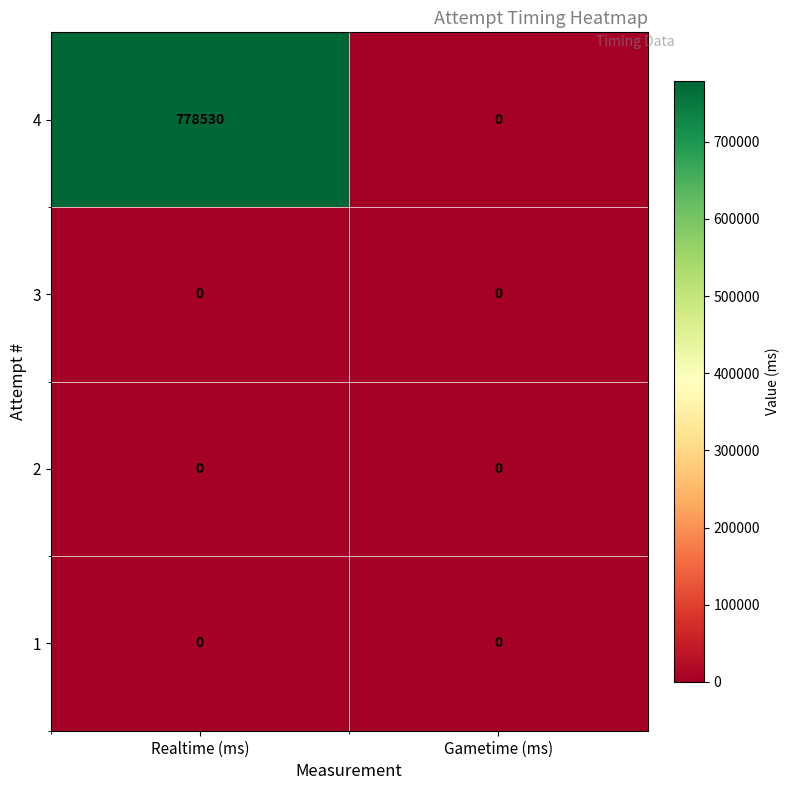

Reading left to right, list all the values displayed in this chart.

4: Realtime (ms)=778530	Gametime (ms)=0
3: Realtime (ms)=0	Gametime (ms)=0
2: Realtime (ms)=0	Gametime (ms)=0
1: Realtime (ms)=0	Gametime (ms)=0